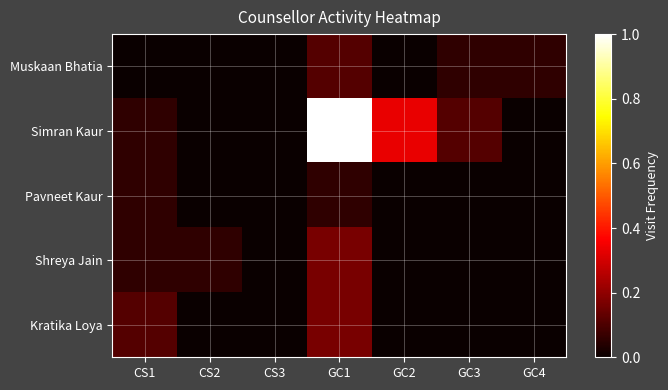

Which label corresponds to the smallest value in the chart?

CS1